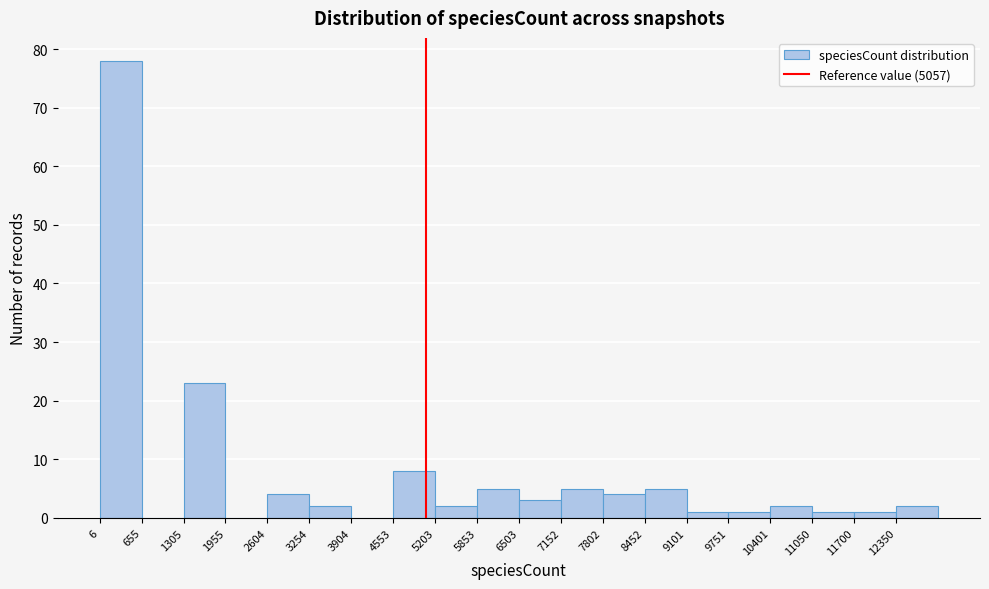

Reading left to right, list every bar in this chart as the range it spans on the x-axis followed by its height. Neither the bar edges nor the heights are printed on the chart, so give them approximately, as read against the axes.

0 to 700: 78
700 to 1300: 0
1300 to 2000: 23
2000 to 2600: 0
2600 to 3300: 4
3300 to 3900: 2
3900 to 4600: 0
4600 to 5200: 8
5200 to 5900: 2
5900 to 6500: 5
6500 to 7200: 3
7200 to 7800: 5
7800 to 8500: 4
8500 to 9100: 5
9100 to 9800: 1
9800 to 10400: 1
10400 to 11100: 2
11100 to 11700: 1
11700 to 12400: 1
12400 to 13000: 2